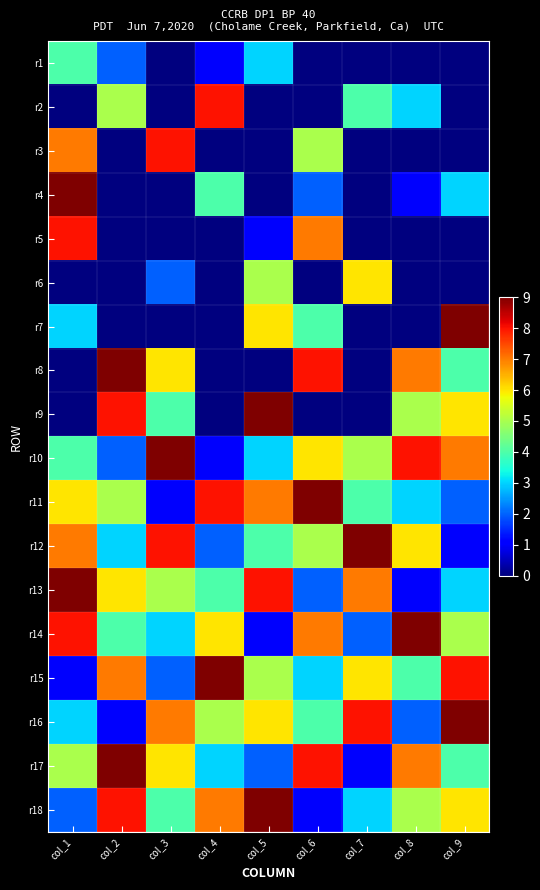

What is the total value across all series at col_3?

65